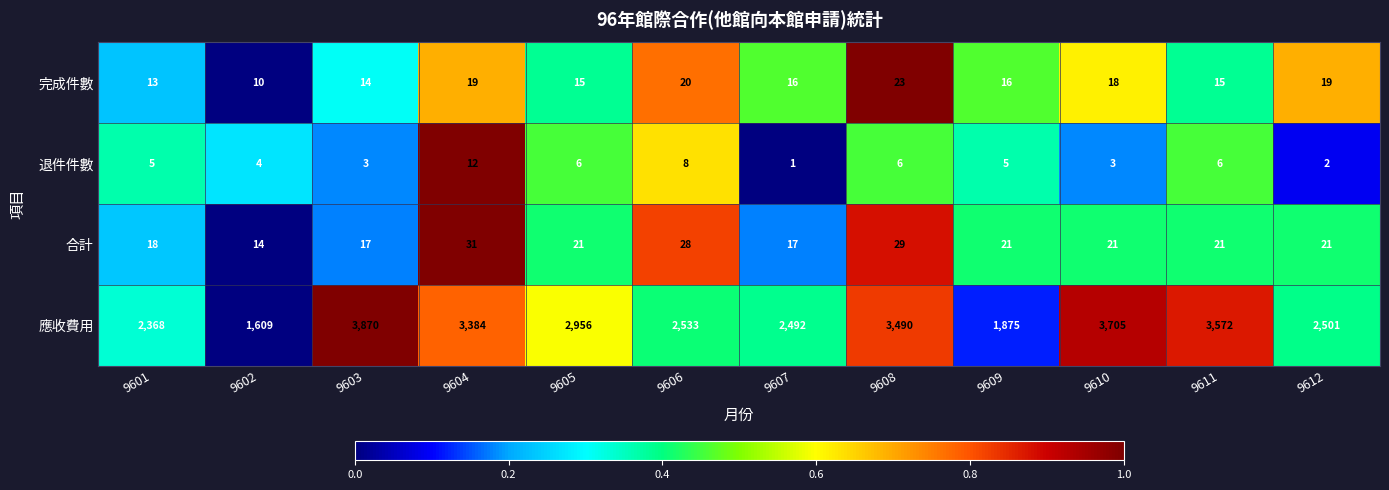

What is the sum of all 退件件數 values?

61